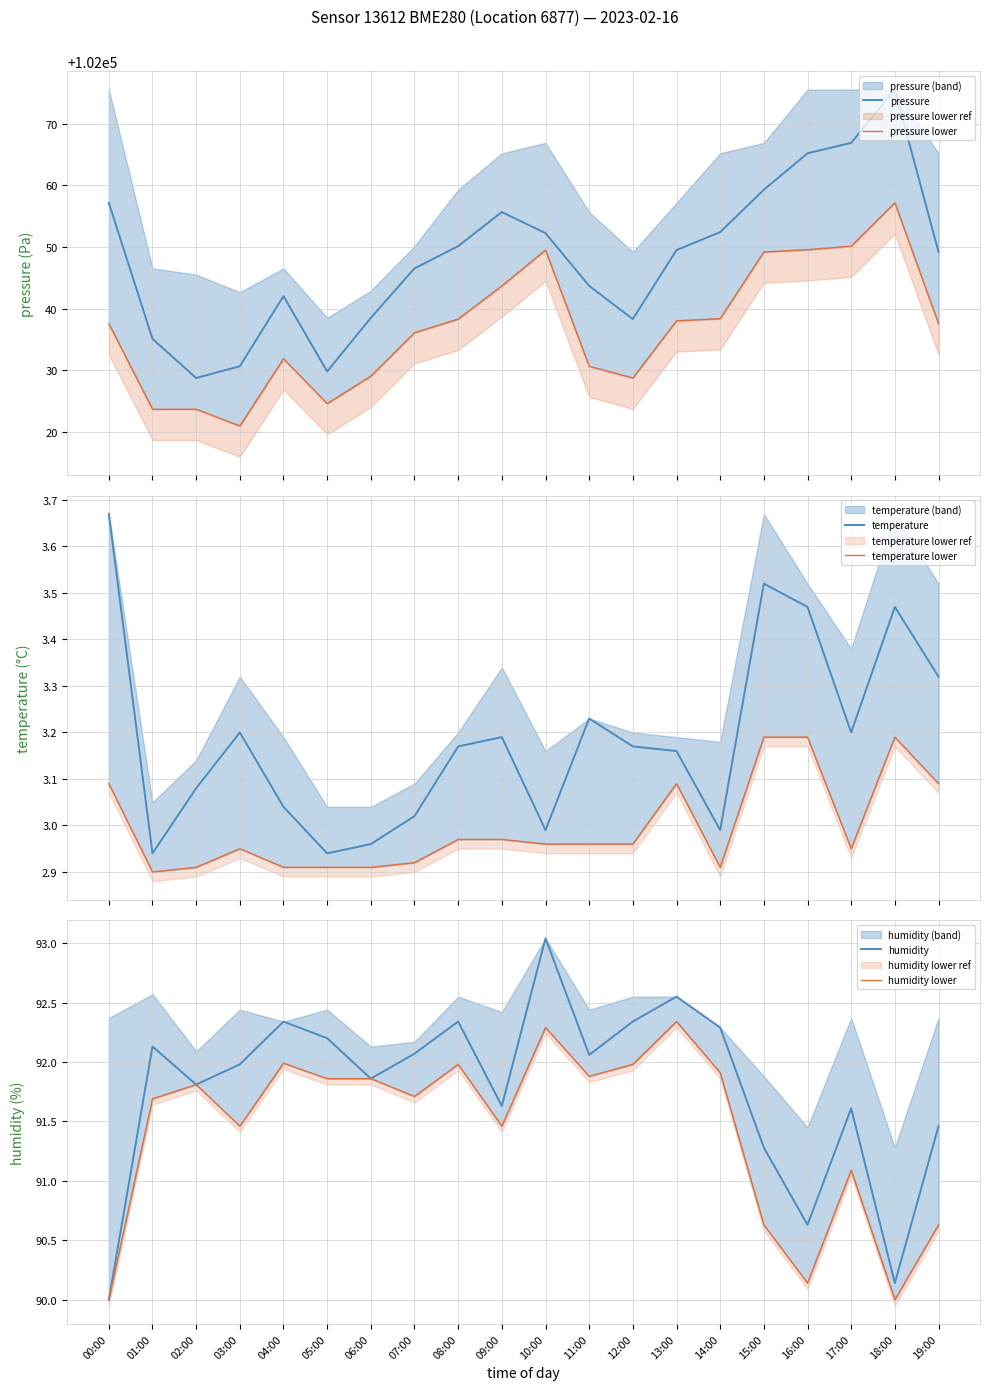

Is it true that humidity equals 125.5 at 19:00?

False